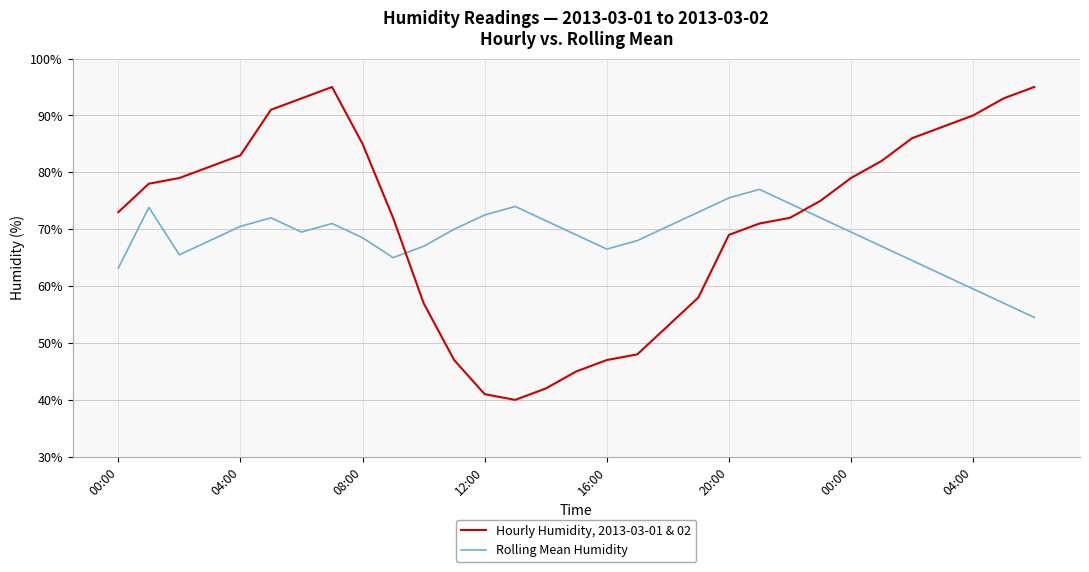

Rank the series by their average value, from lowest to highest.

Rolling Mean Humidity, Hourly Humidity, 2013-03-01 & 02